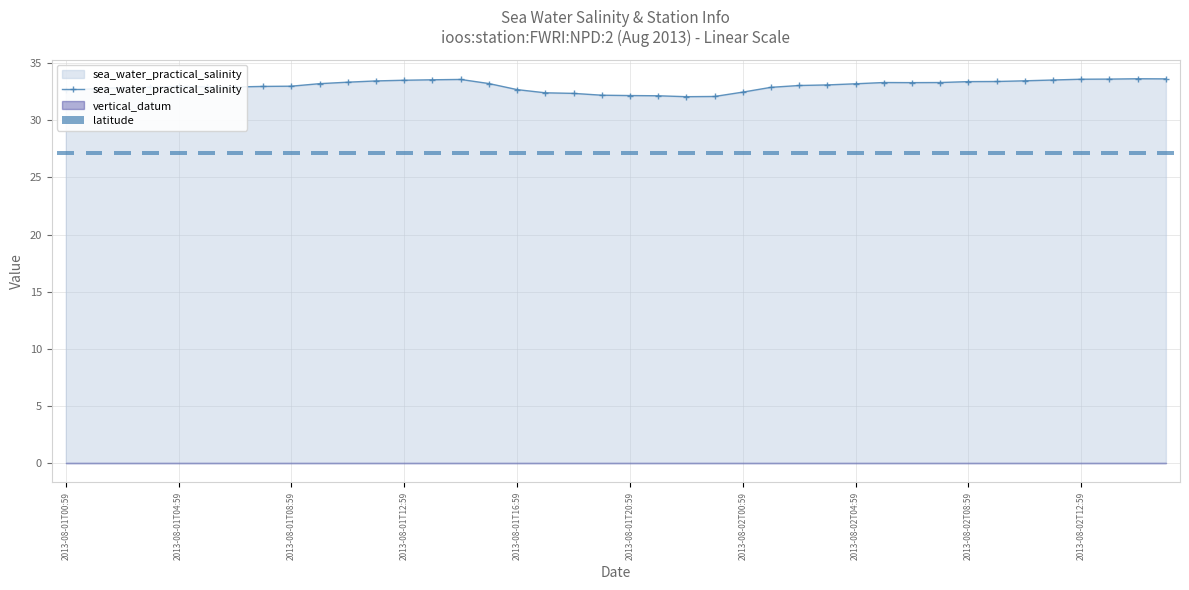

What is the maximum value for sea_water_practical_salinity?

33.6